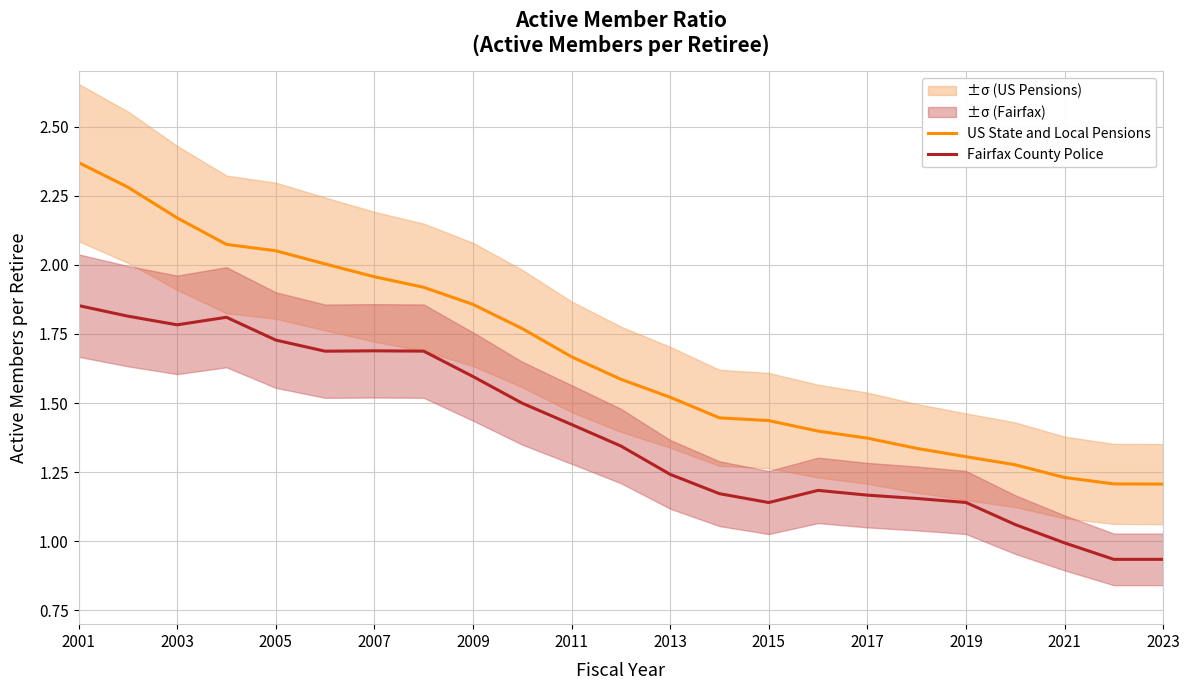

What is the highest value of the US State and Local Pensions series?

2.4